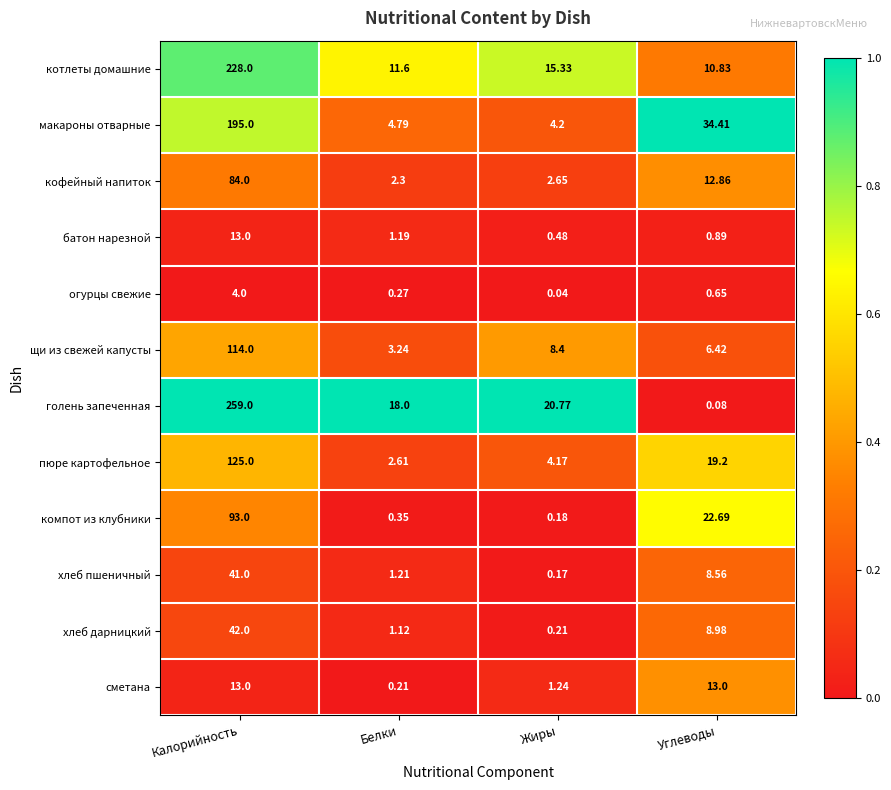

Where is пюре картофельное nearest to the value 63?

Углеводы